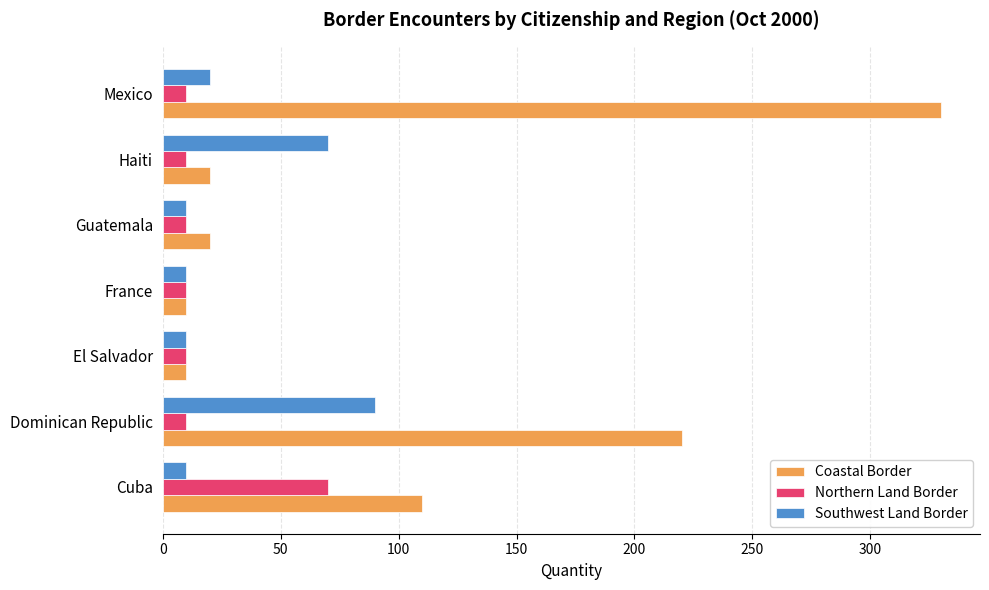

Which category has the highest value in the Coastal Border series?

Mexico